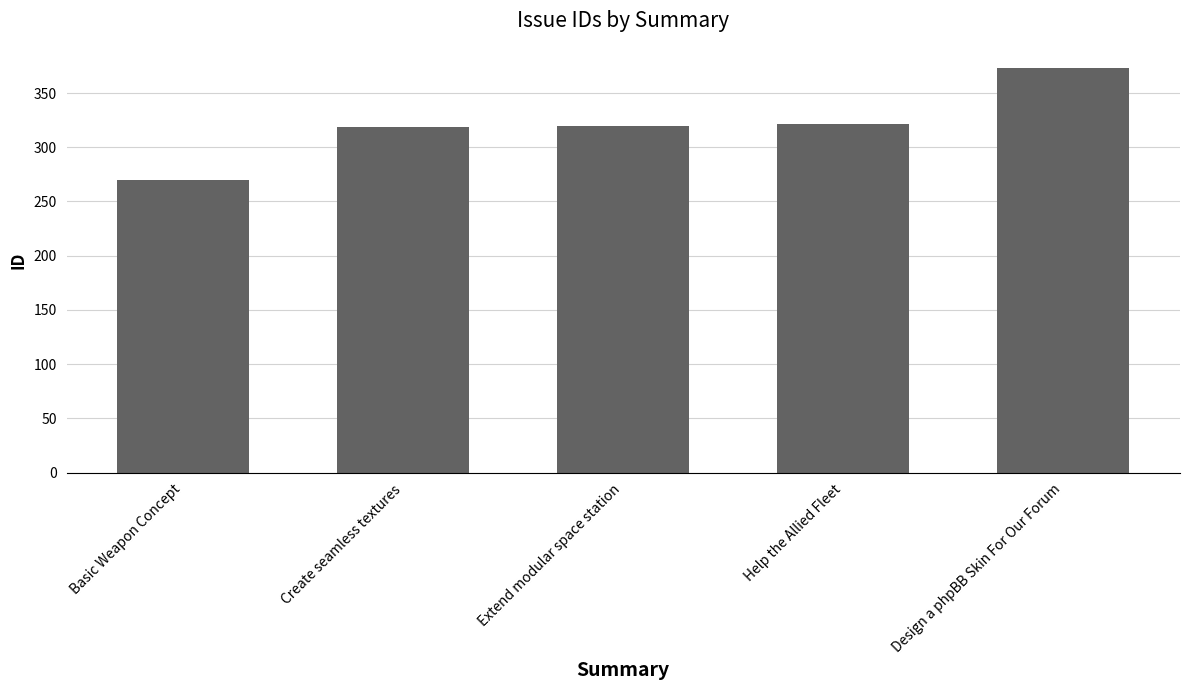

Approximately how many times larger is the value at Basic Weapon Concept compared to Help the Allied Fleet?

0.8